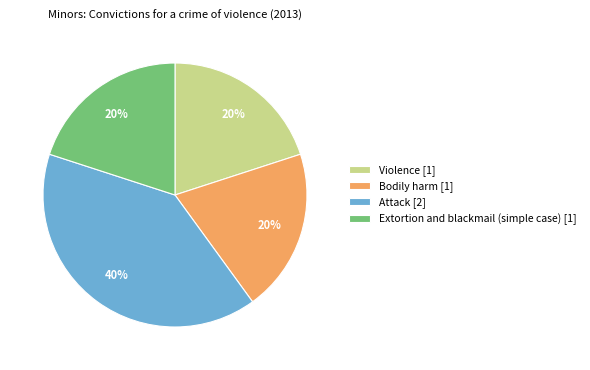

True or false: Bodily harm [1] accounts for 20% of the total.

True